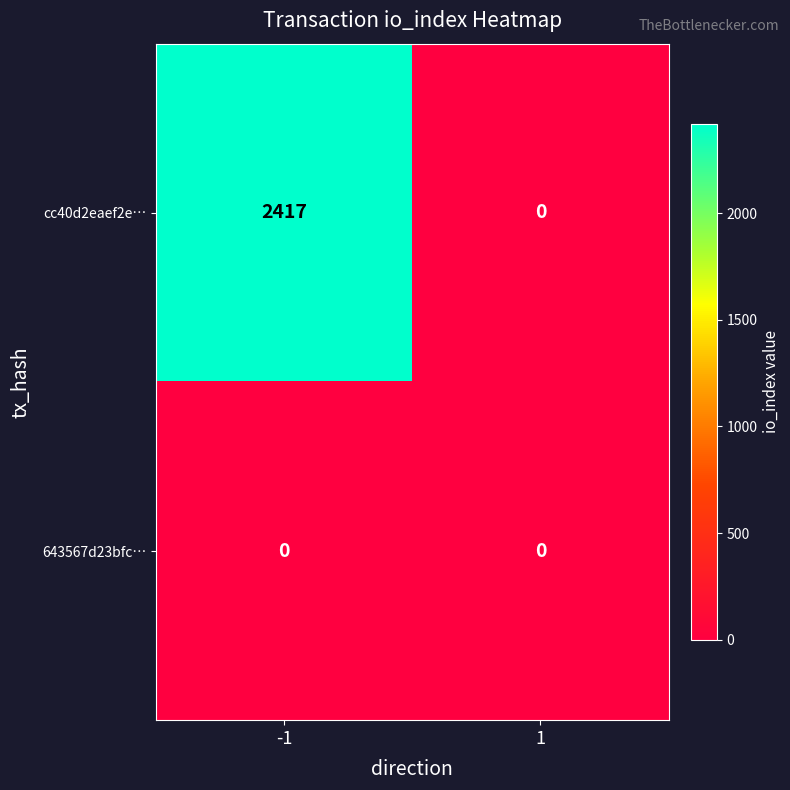

The value of cc40d2eaef2e… at 1 is 1023. True or false?

False